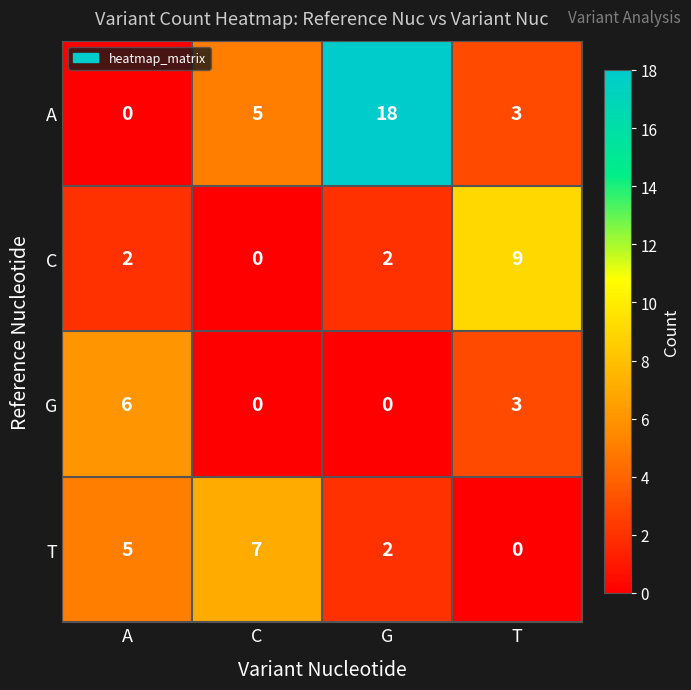

Count the number of data series in this chart.

4